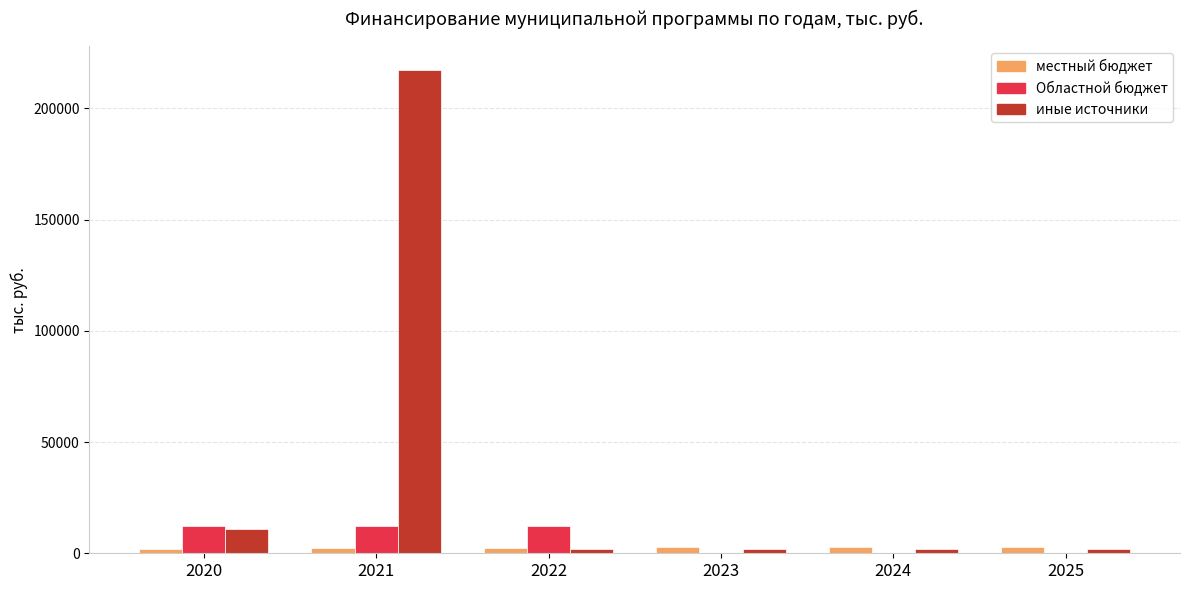

What is the greatest value displayed?

217149.5